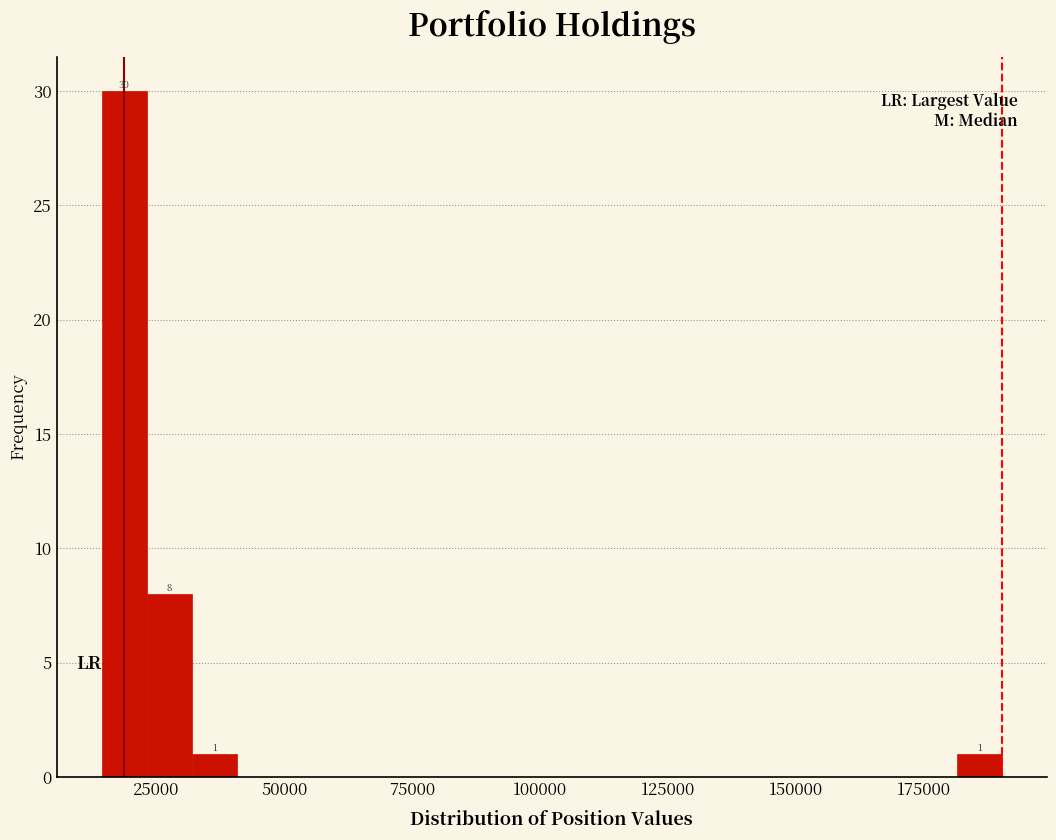

Read against the x-axis, roughly where is the centre of the tallest bar?

20000